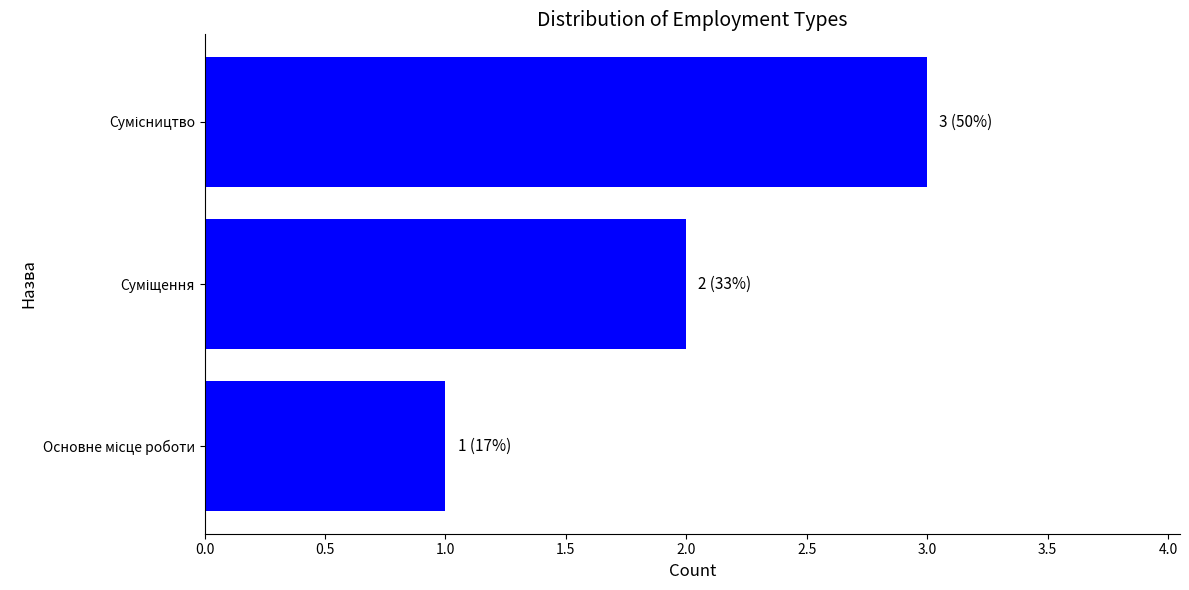

What is the difference between the maximum and minimum values?

2